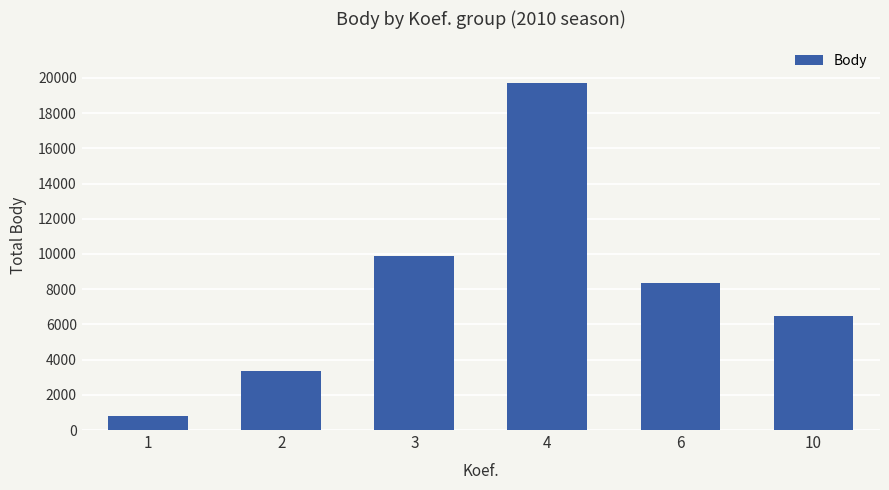

Which has a higher value, 2 or 3?

3